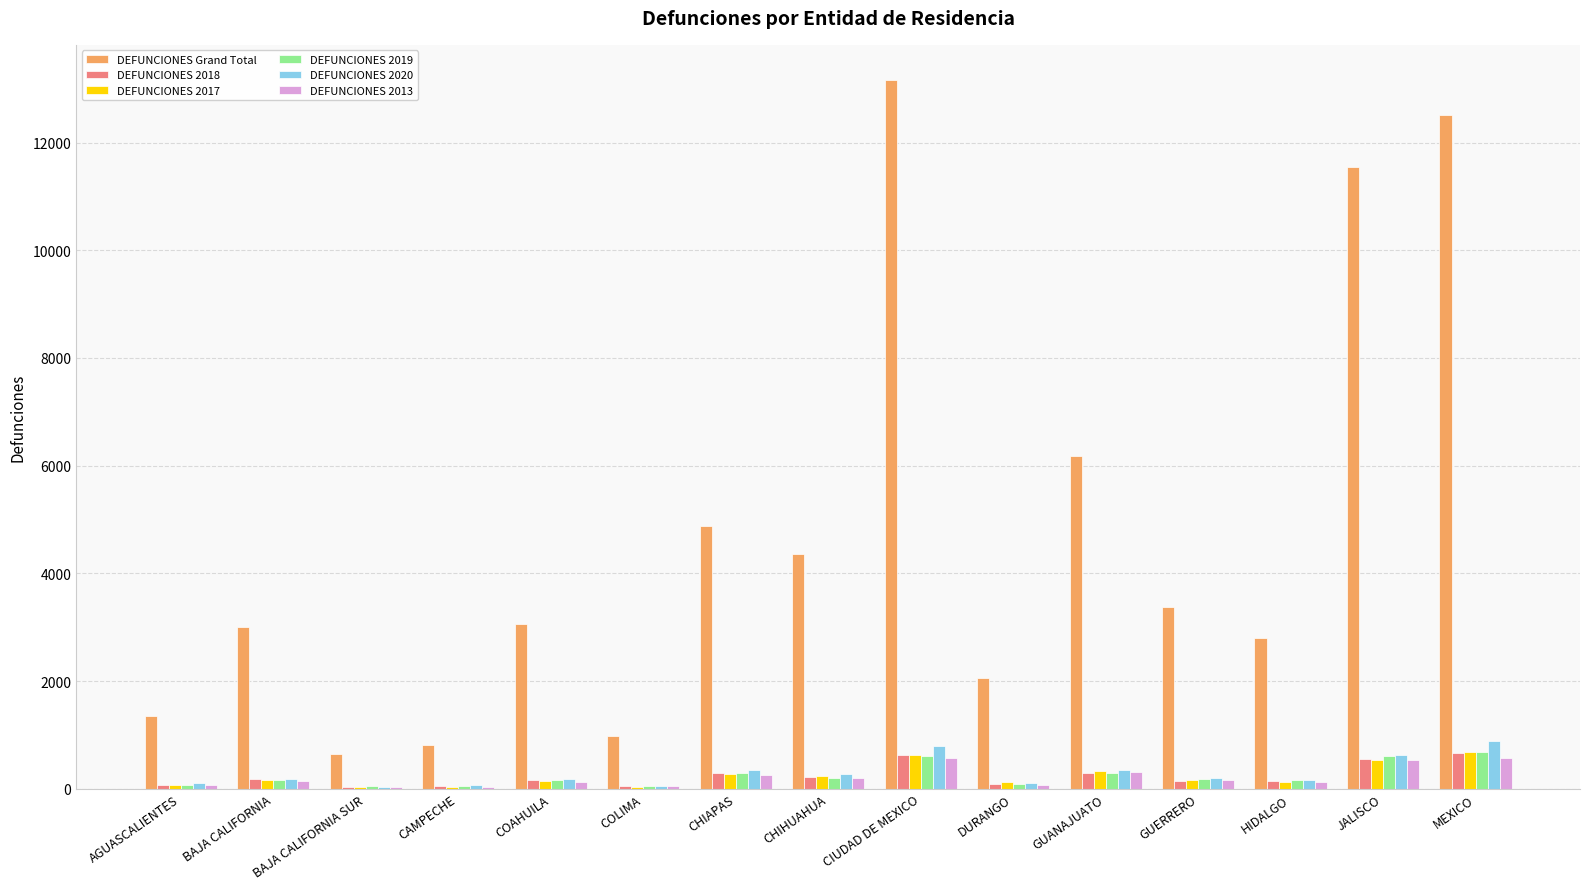

What is the greatest value displayed?

13158